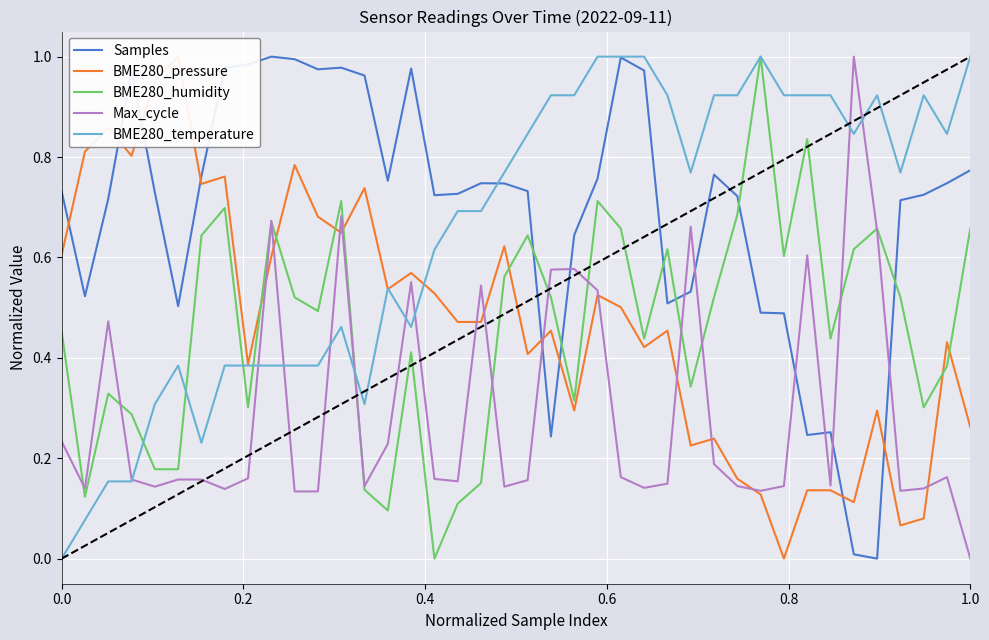

What is the greatest value displayed?

1.0